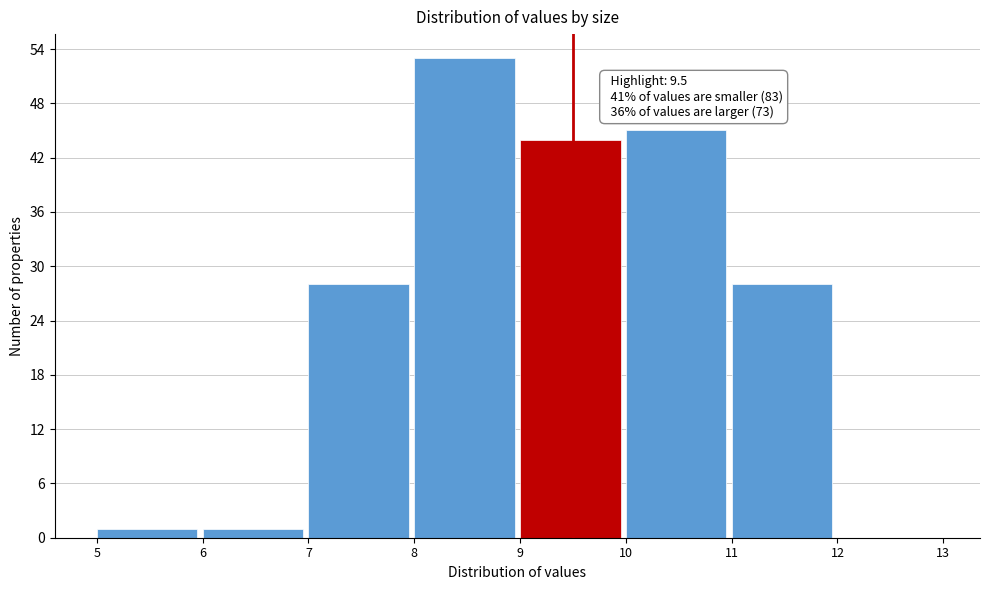

Over which range of the x-axis is the bar tallest?

8 to 9